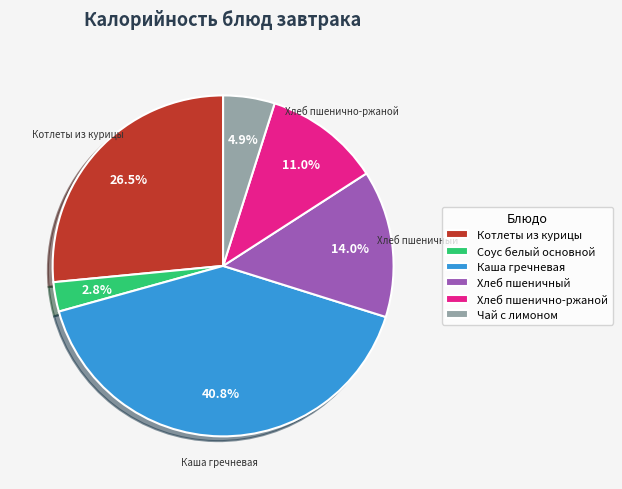

Approximately how many times larger is the value at Чай с лимоном compared to Котлеты из курицы?

0.2